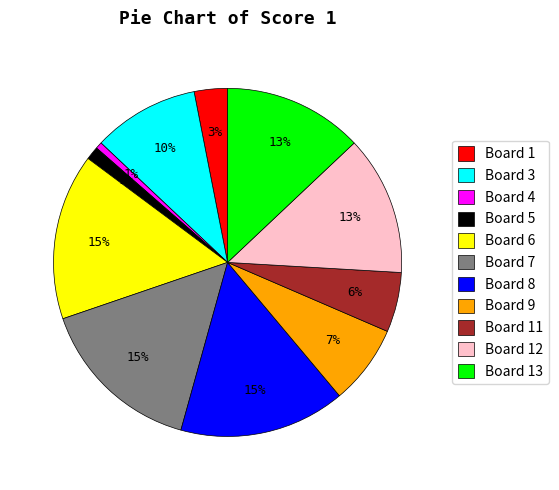

To the nearest percent, what is the average slice percentage?

9%